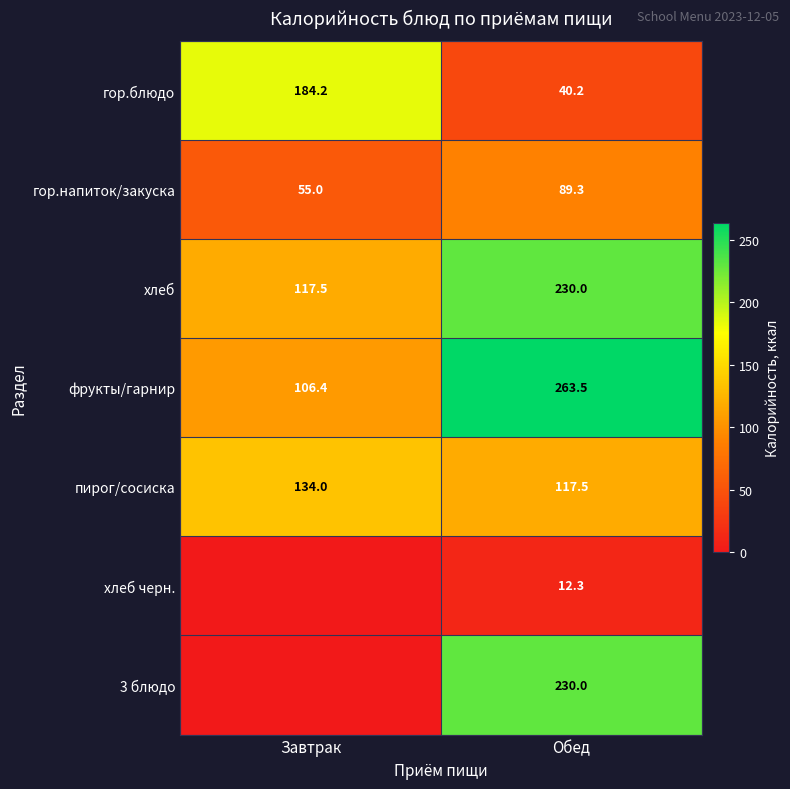

At which label does гор.блюдо reach its peak?

Завтрак